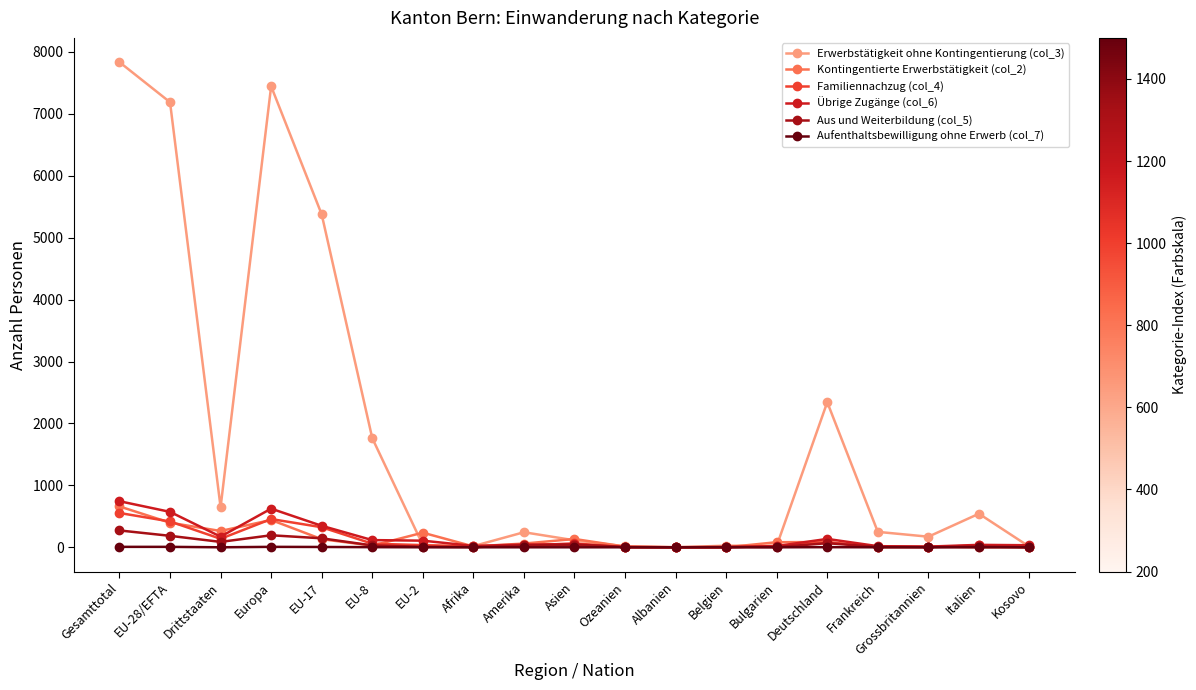

At how many categories does at least one series exceed 3230?

4